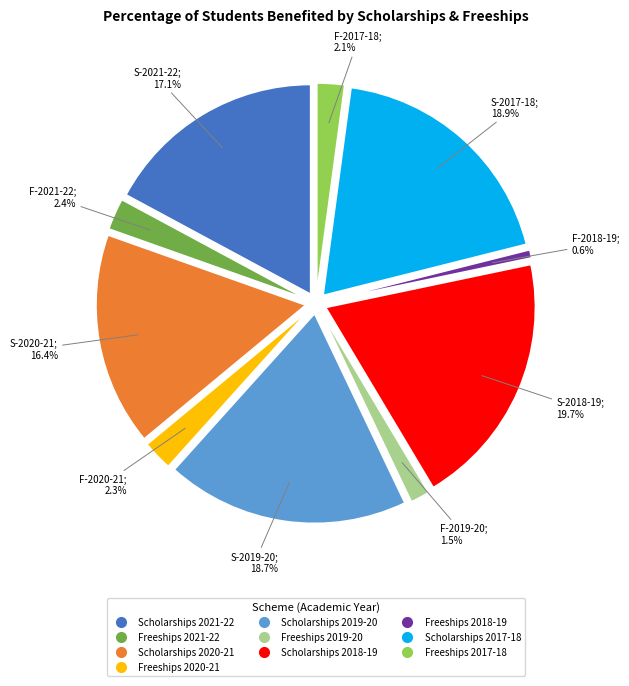

To the nearest percent, what percentage of the pie is Scholarships 2020-21?

16%